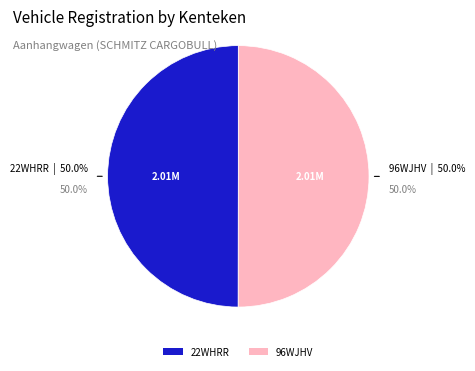

Is the sum of 96WJHV and 22WHRR greater than half?

Yes